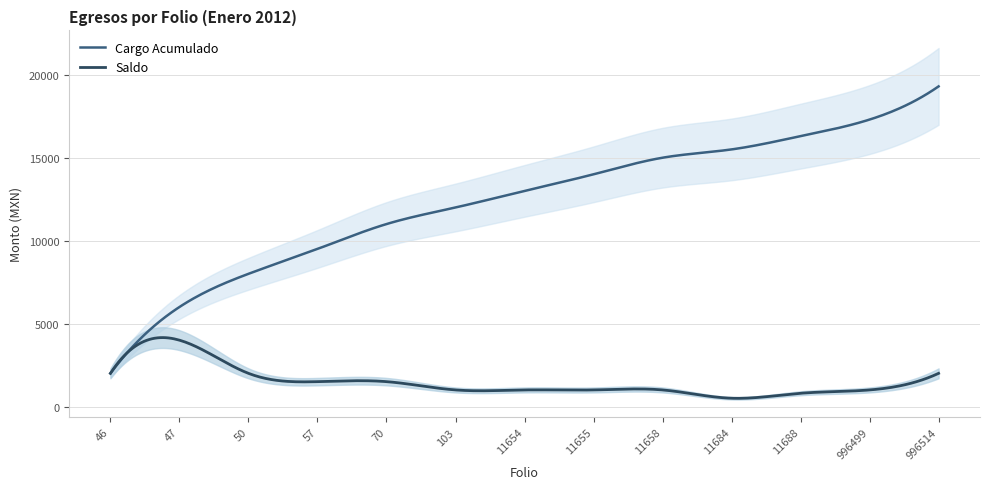

At which category does the chart reach its peak across all series?

996514